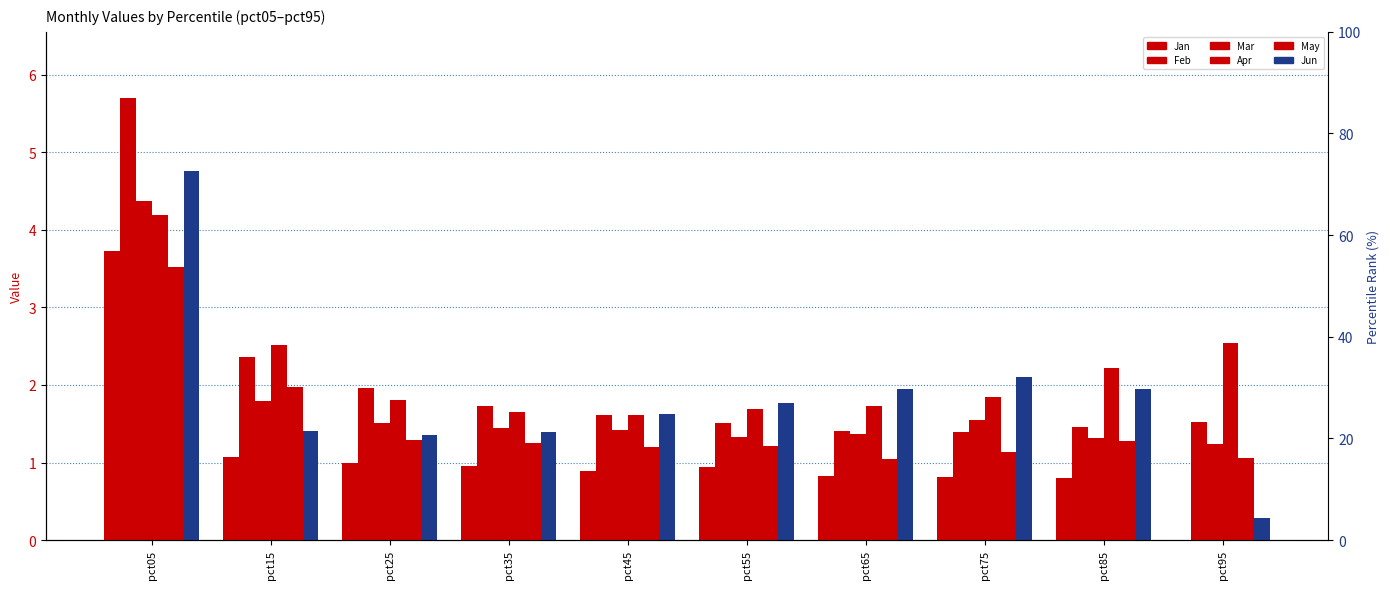

Which category has the highest value in the Mar series?

pct05